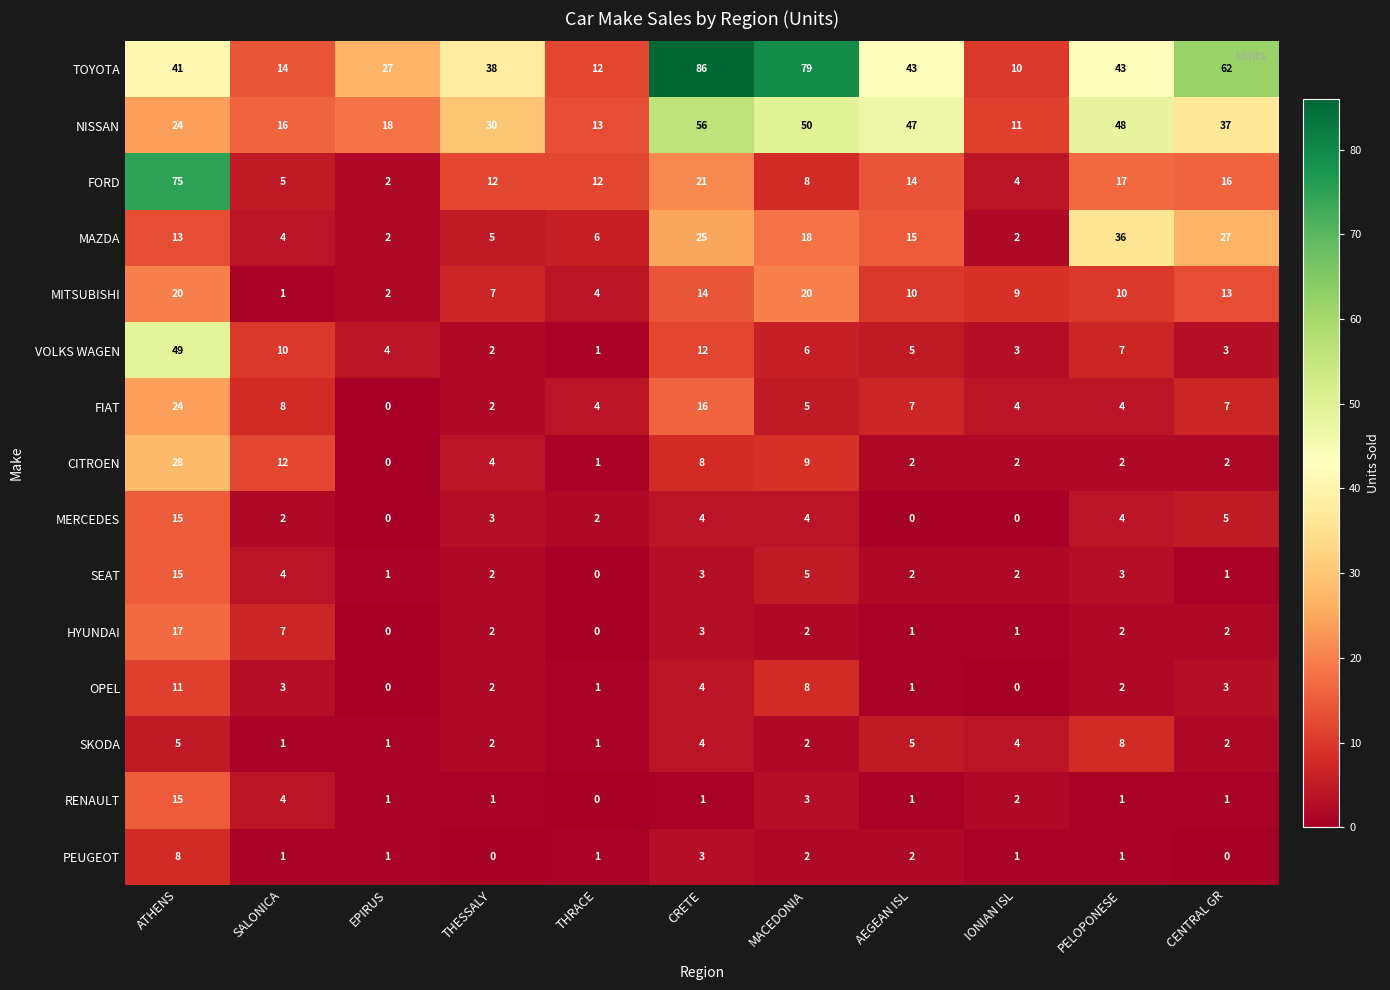

How many data points in TOYOTA are less than 41?

5